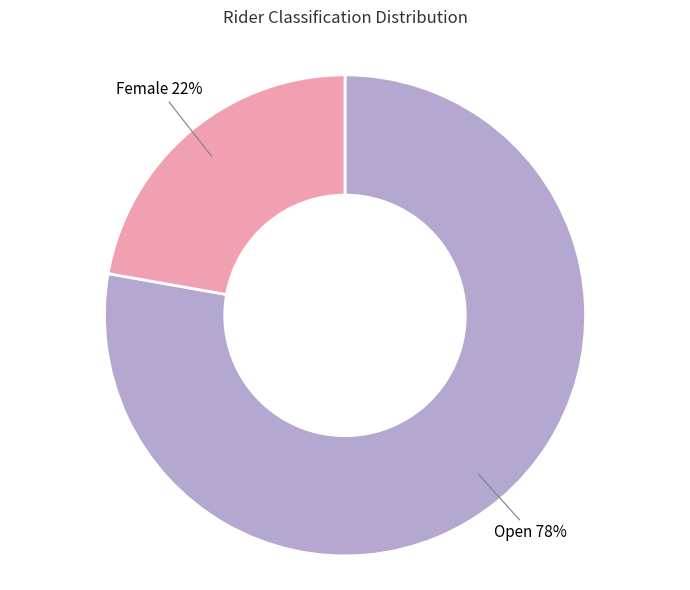

To the nearest percent, what is the average slice percentage?

50%